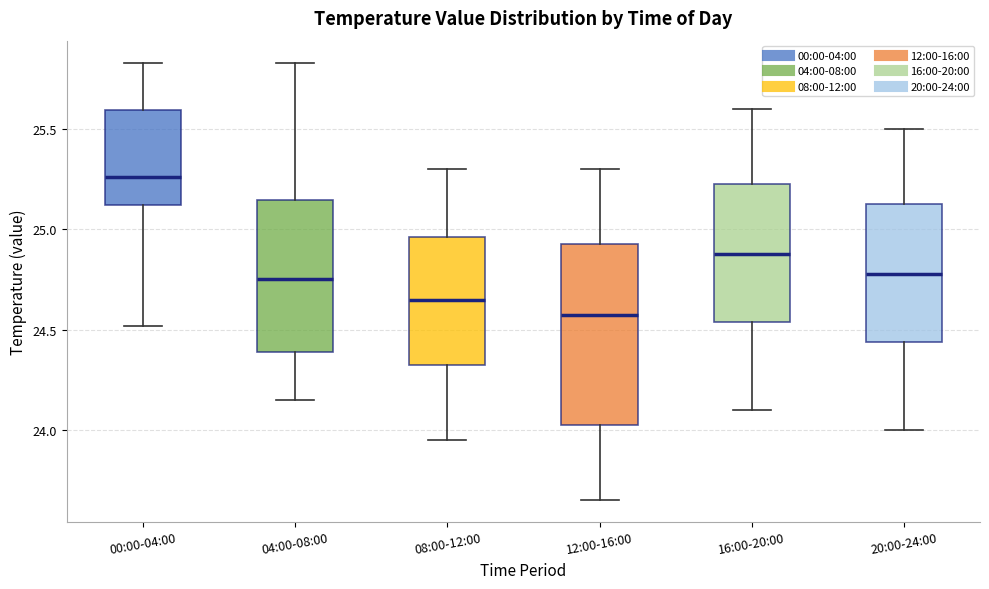

Reading left to right, read every box against the y-axis: the position of its median line, the range the box covers, and the ends of its whiskers. The values are not printed on the chart, so give them approximately, as read against the axis.

00:00-04:00: median 25.25, box 25.10 to 25.60, whiskers 24.50 to 25.85
04:00-08:00: median 24.75, box 24.40 to 25.15, whiskers 24.15 to 25.85
08:00-12:00: median 24.65, box 24.35 to 24.95, whiskers 23.95 to 25.30
12:00-16:00: median 24.60, box 24.05 to 24.95, whiskers 23.65 to 25.30
16:00-20:00: median 24.90, box 24.55 to 25.25, whiskers 24.10 to 25.60
20:00-24:00: median 24.80, box 24.45 to 25.15, whiskers 24.00 to 25.50